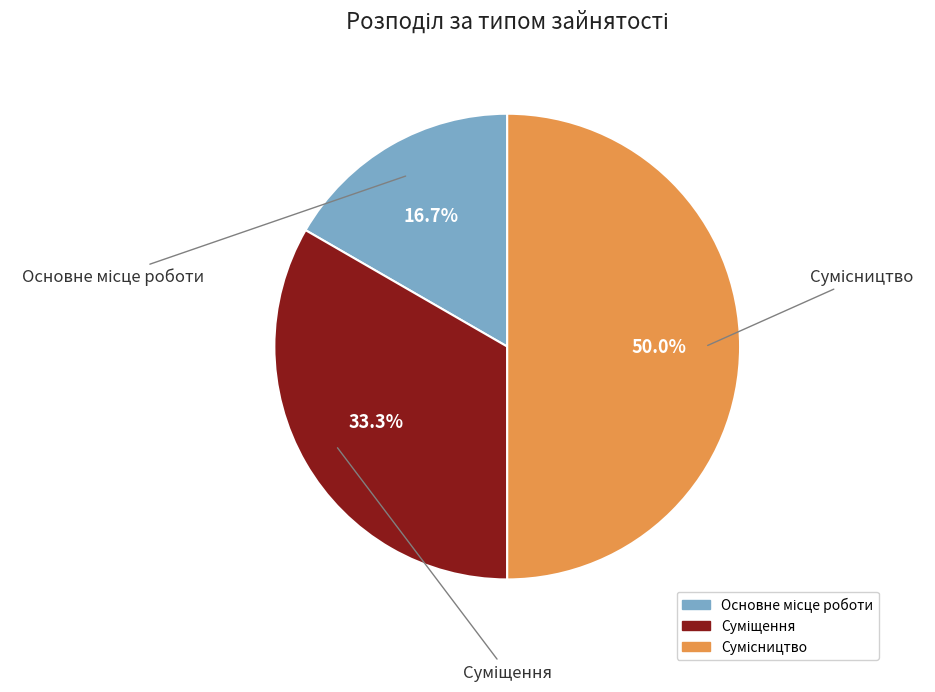

Which category has the smallest portion of the pie?

Основне місце роботи